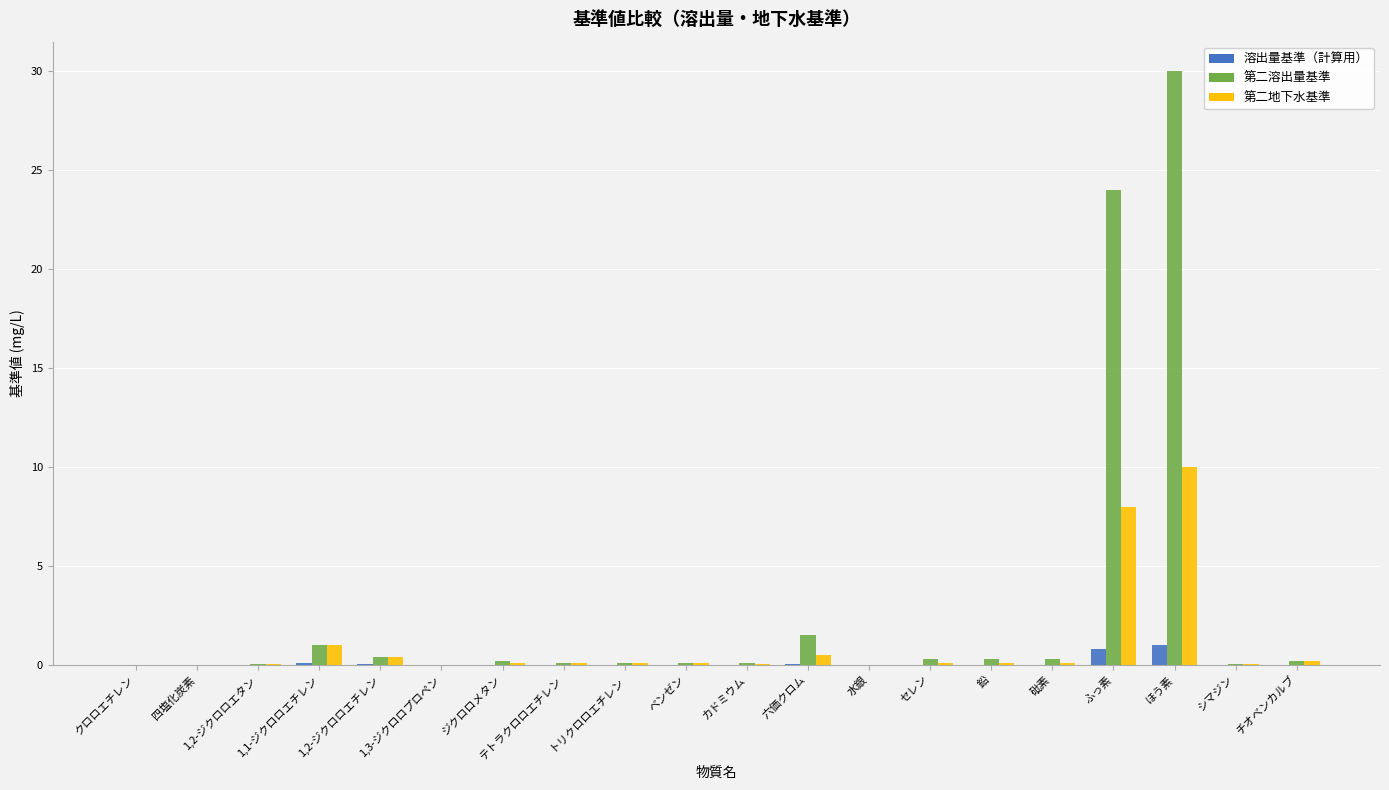

What is the highest value of the 第二溶出量基準 series?

30.0